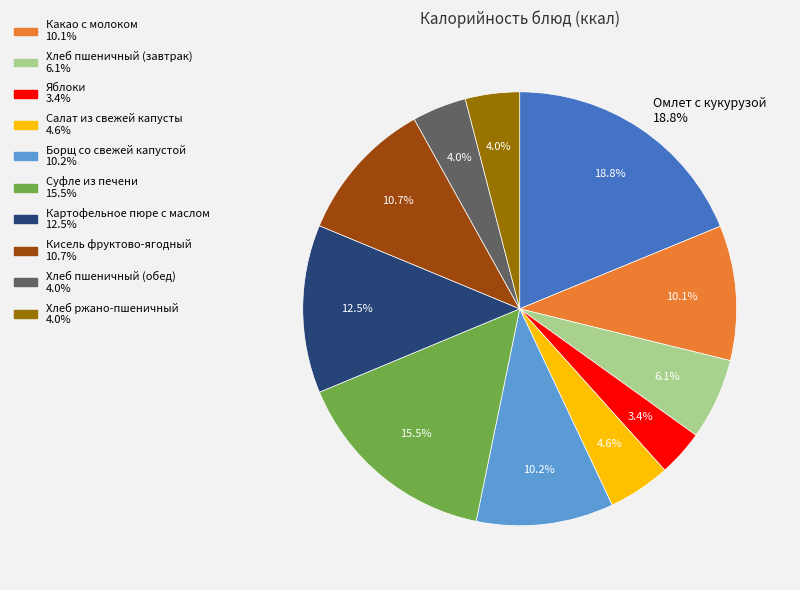

Which slice is the largest?

Омлет с кукурузой